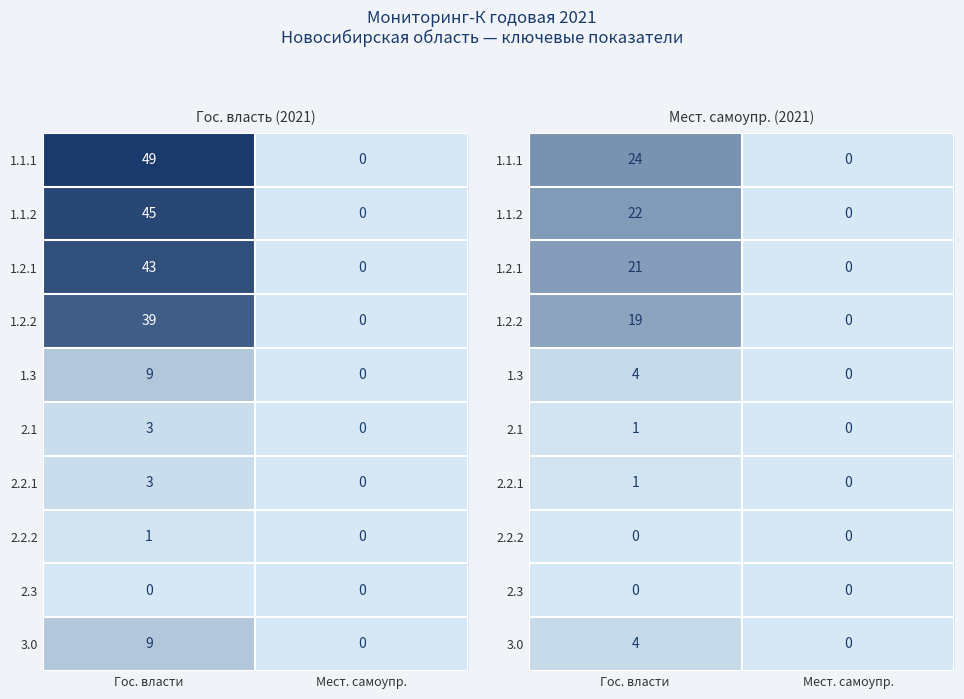

Which series changed the most between Гос. власти and Мест. самоупр.?

1.1.1